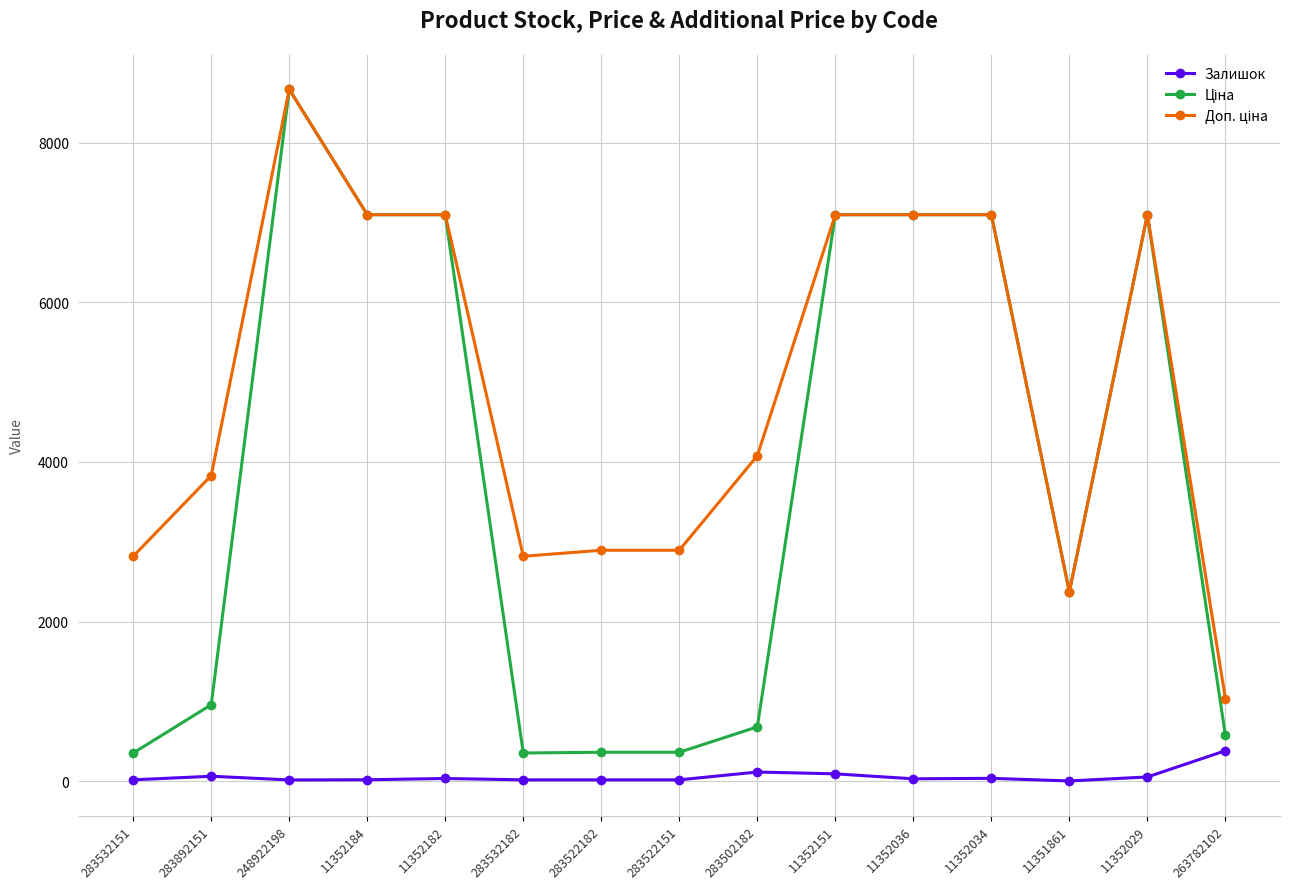

What is the maximum value for Залишок?

381.0